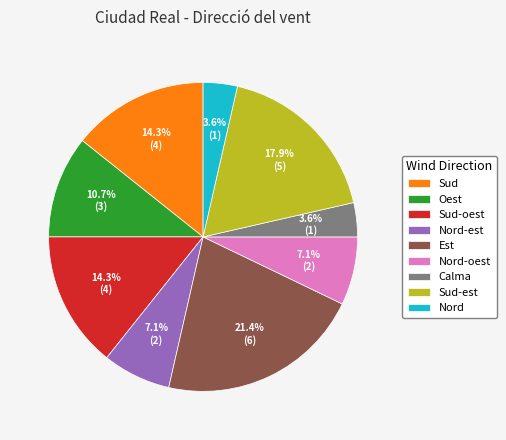

Which category has the biggest portion of the pie?

Est